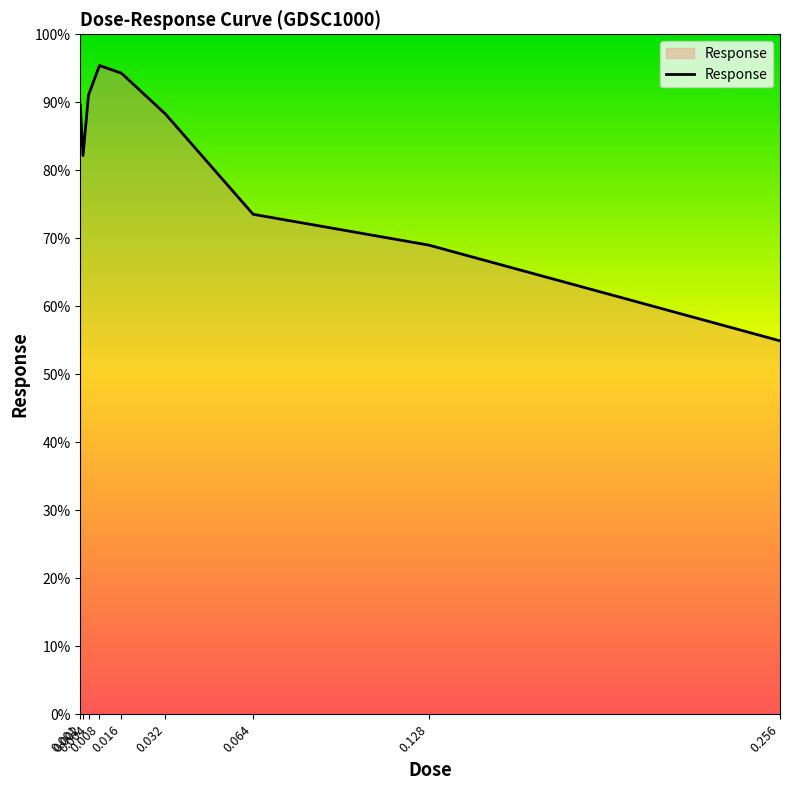

Where is the data nearest to the value 75?

0.064